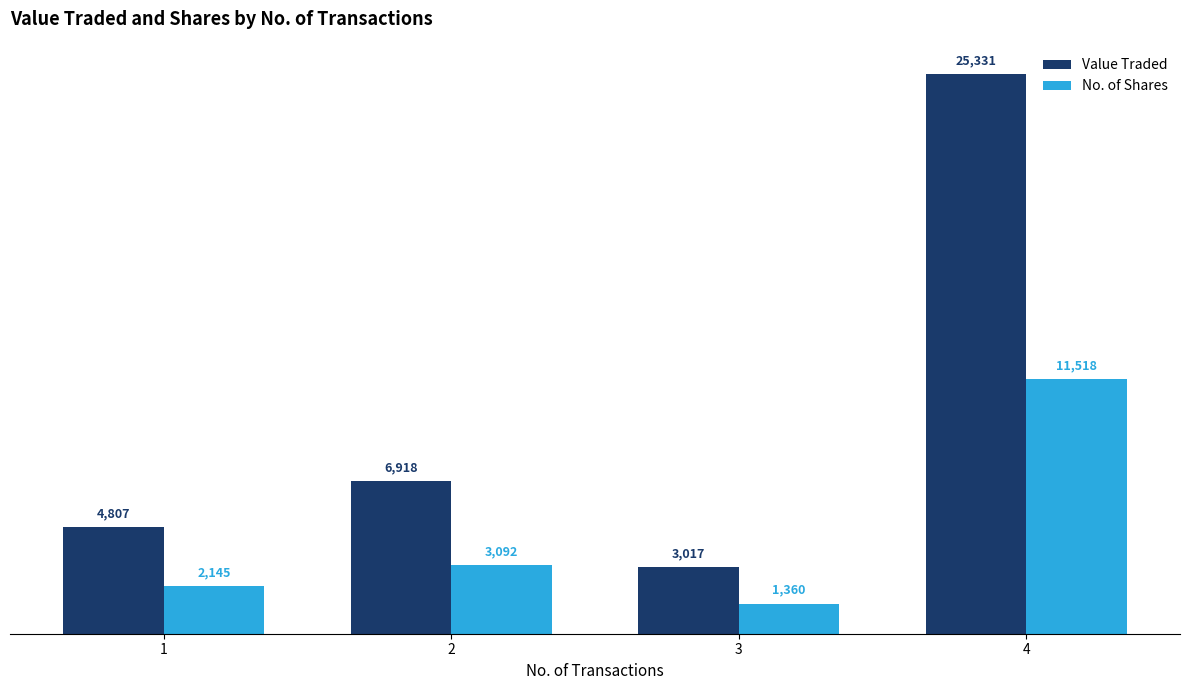

What is the sum of all No. of Shares values?

18115